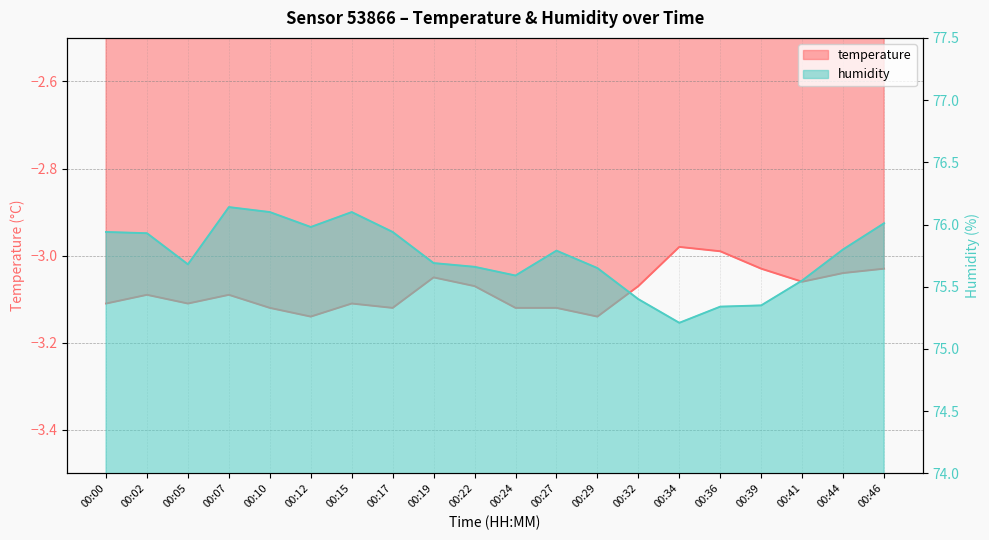

List the series in order of their peak value, highest first.

humidity, temperature